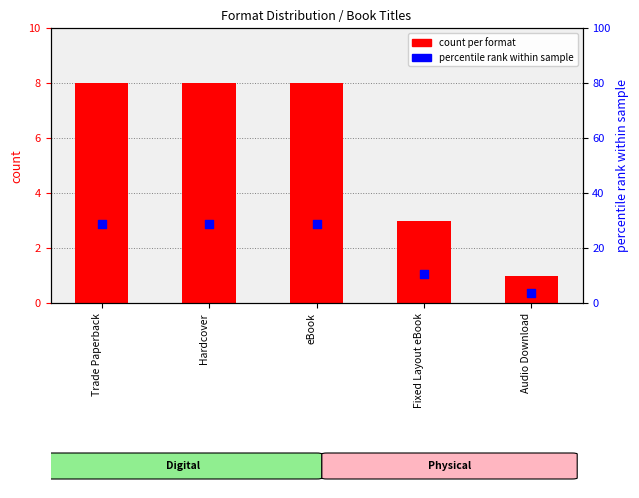

What is the total value across all series at Audio Download?

4.6